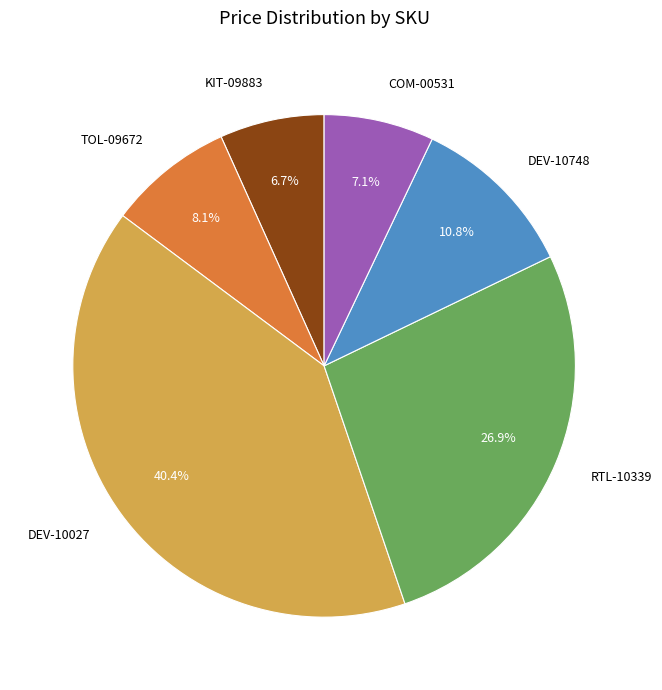

Does any single category account for the majority?

No